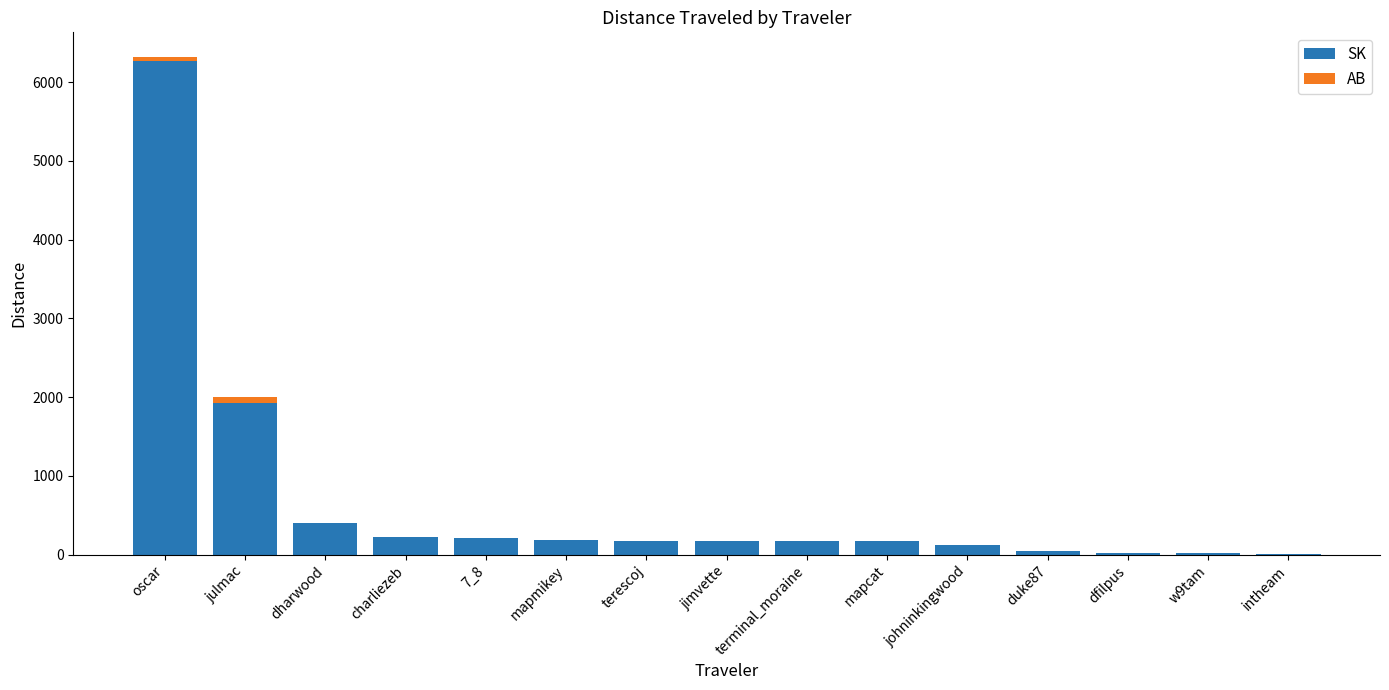

What is the maximum value for SK?

6262.5